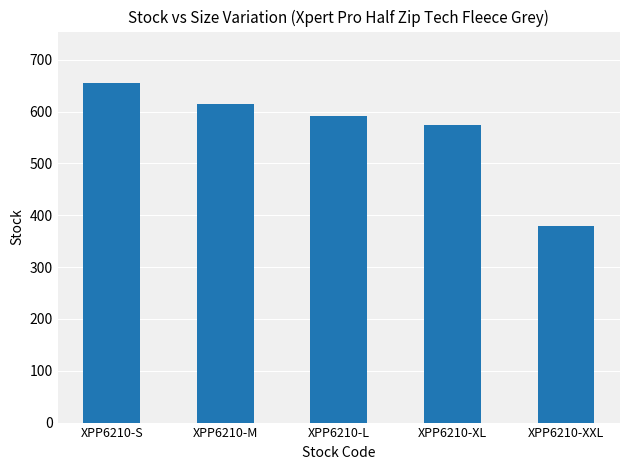

Rank the categories by value from lowest to highest.

XPP6210-XXL, XPP6210-XL, XPP6210-L, XPP6210-M, XPP6210-S